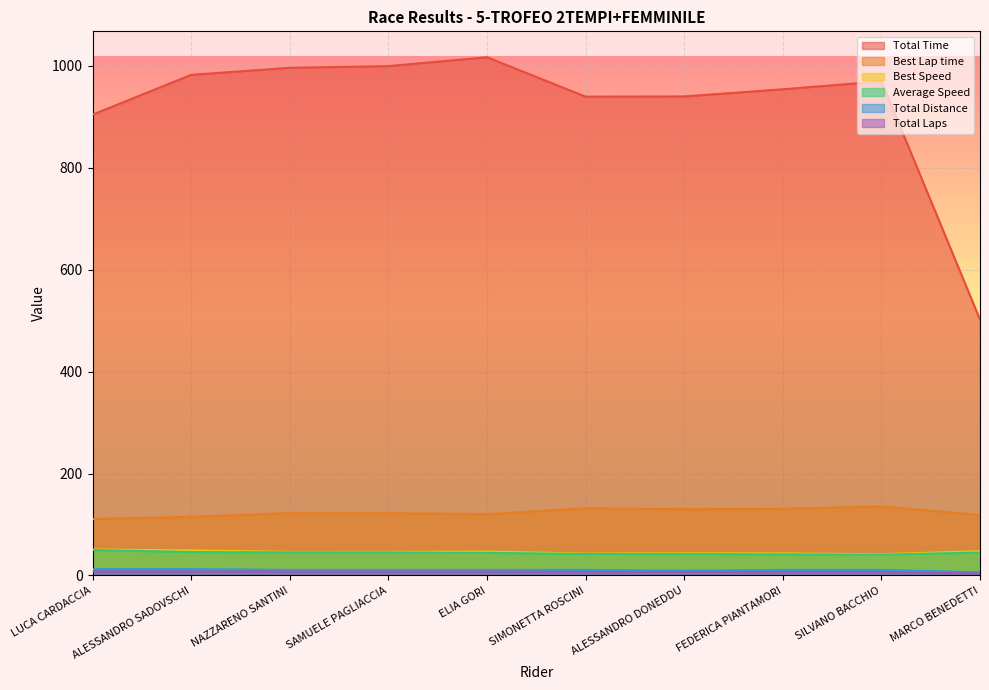

What value does the Average Speed series have at SILVANO BACCHIO?

40.8